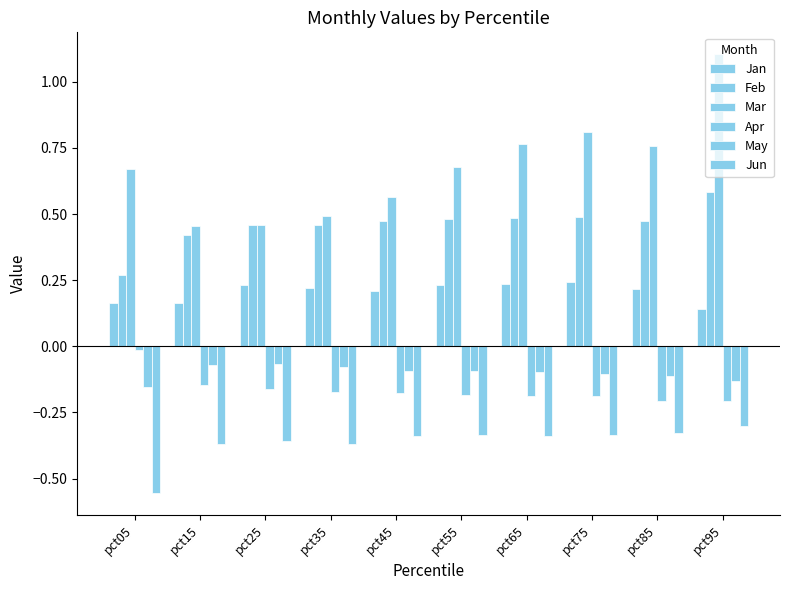

Is the value of Apr at pct15 greater than the value of May at pct85?

No